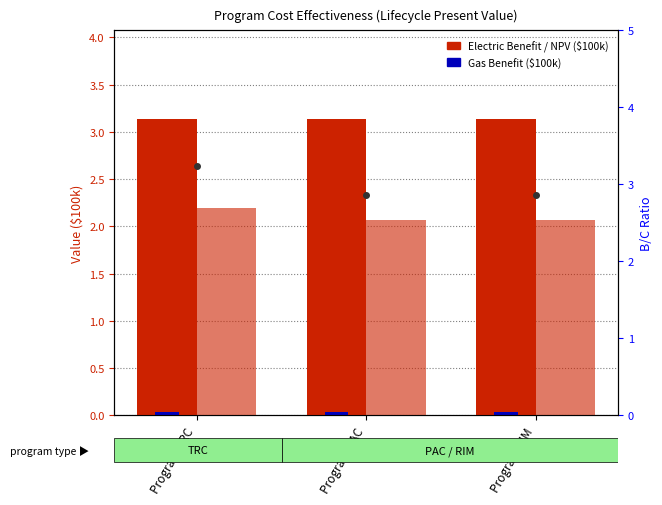

Rank the series by their maximum value, from lowest to highest.

Gas Benefit ($100k), NPV ($100k), Electric Benefit ($100k)